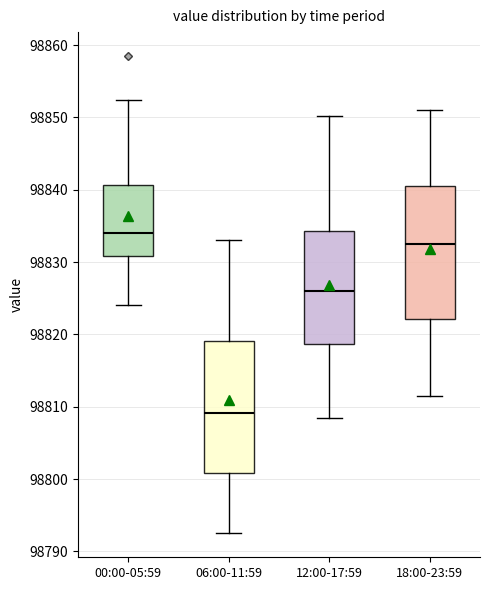

Which box's median line is the lowest?

06:00-11:59